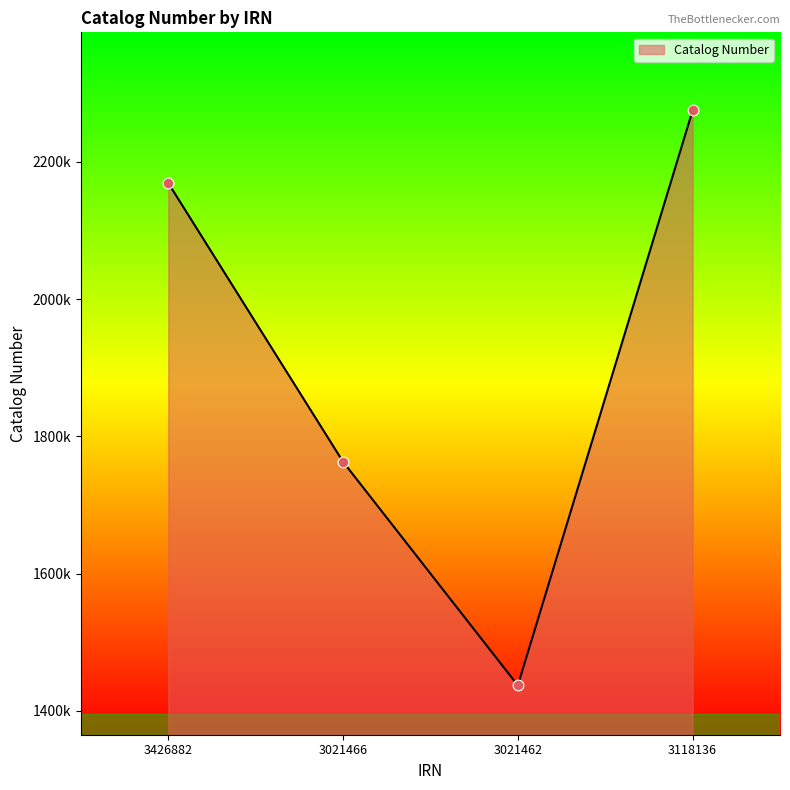

Between 3021466 and 3118136, which is larger?

3118136